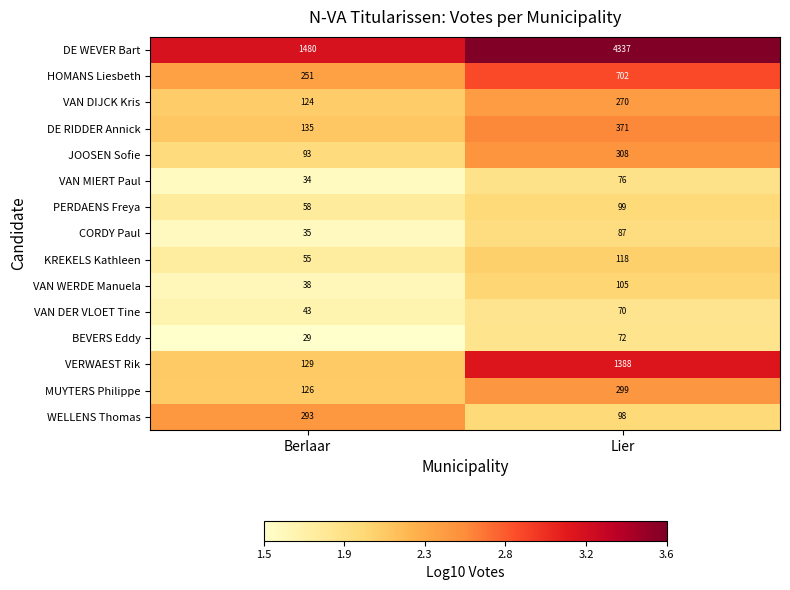

What is the difference between the maximum and minimum values in the DE RIDDER Annick series?

236